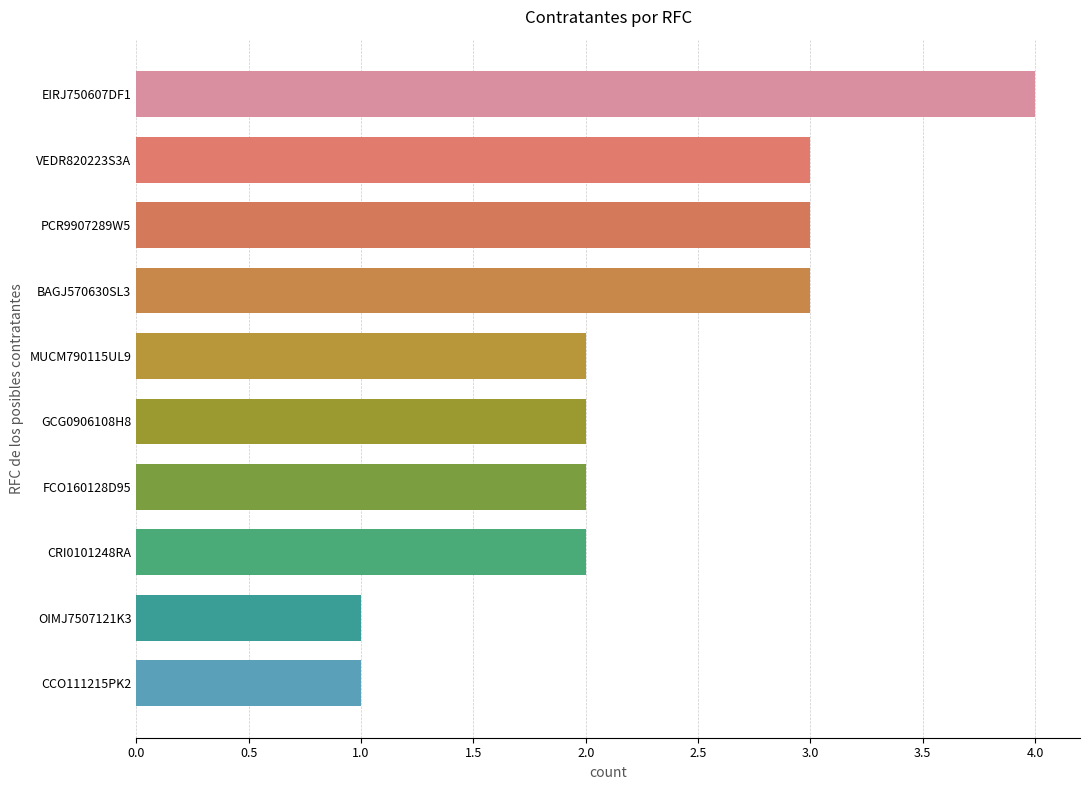

The value at CRI0101248RA is 2. True or false?

True